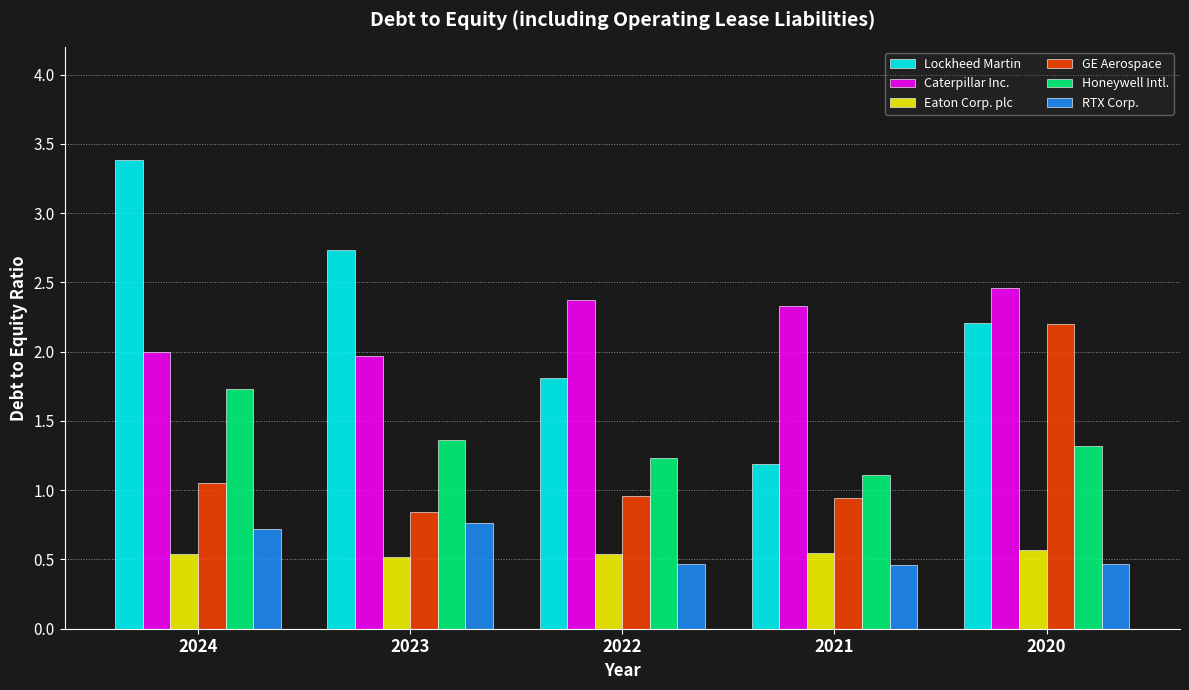

Which series changed the most between 2023 and 2020?

GE Aerospace